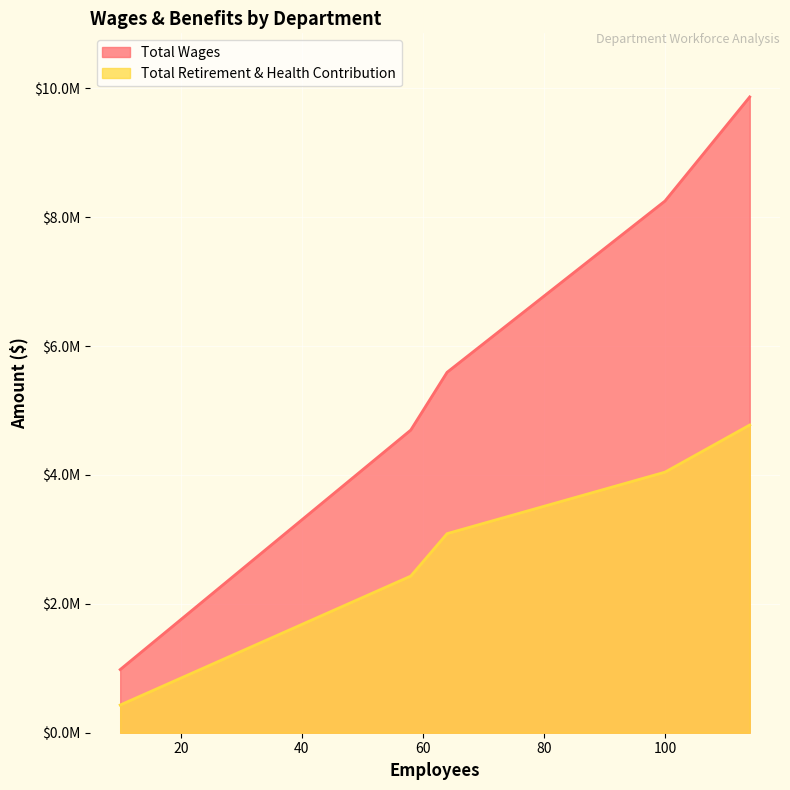

True or false: Total Retirement & Health Contribution and Total Wages cross at least once.

False